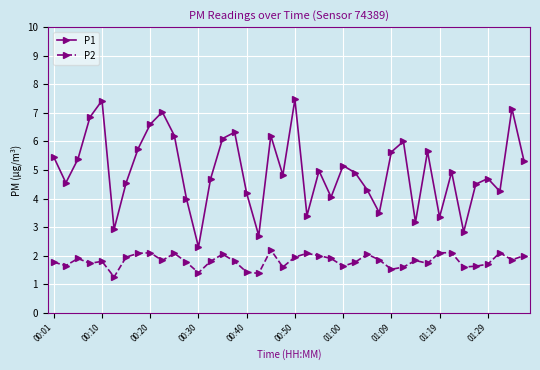

True or false: P2 and P1 cross at least once.

False